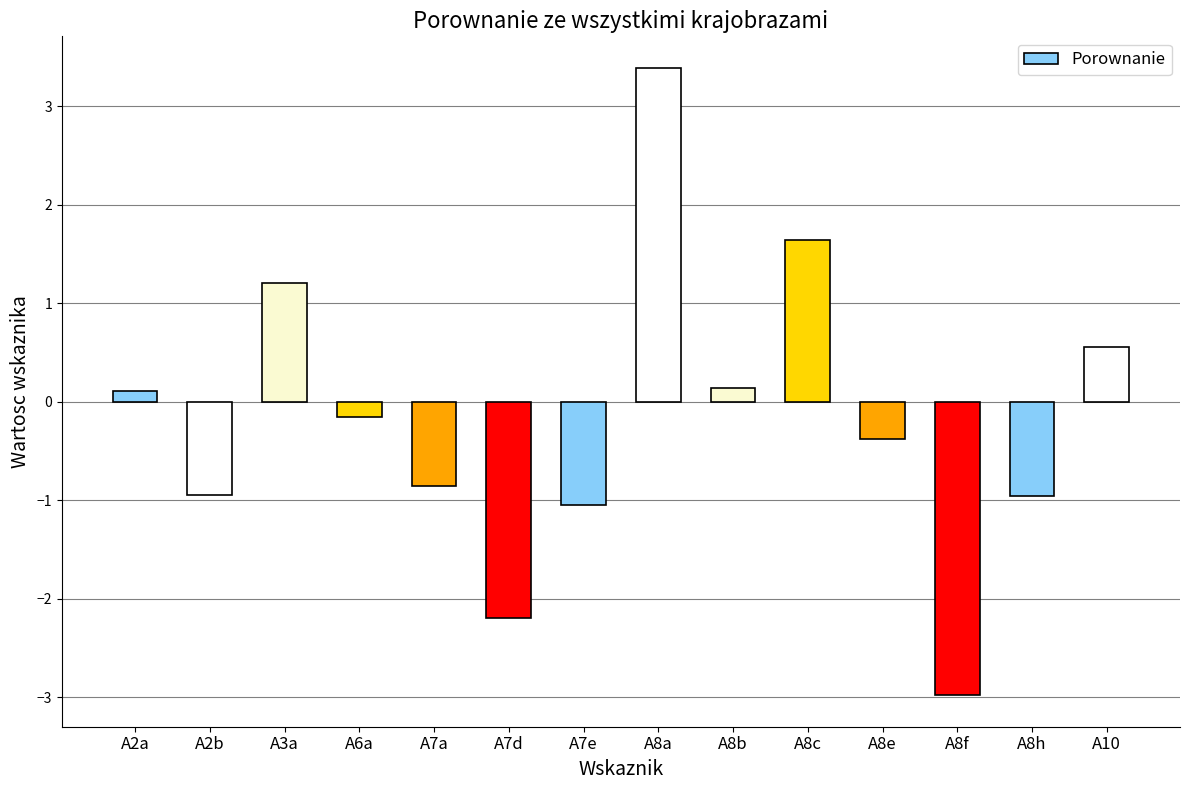

What is the sum of all values?

-2.5